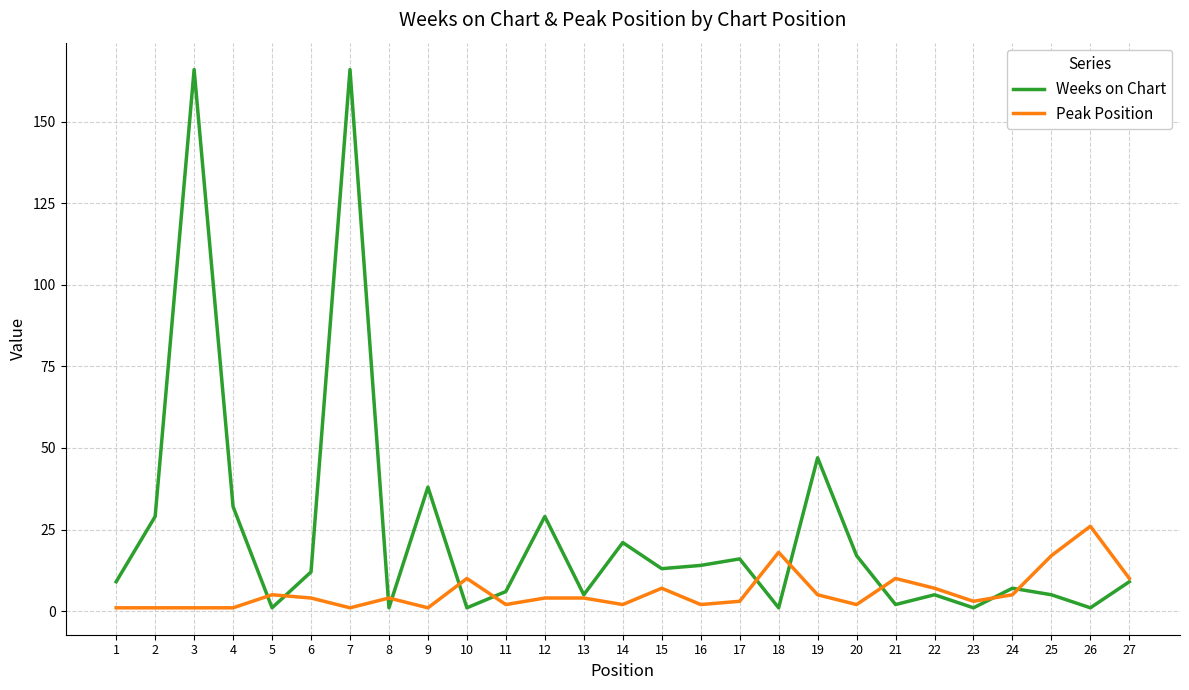

The Weeks on Chart series shows 52 at 4. True or false?

False